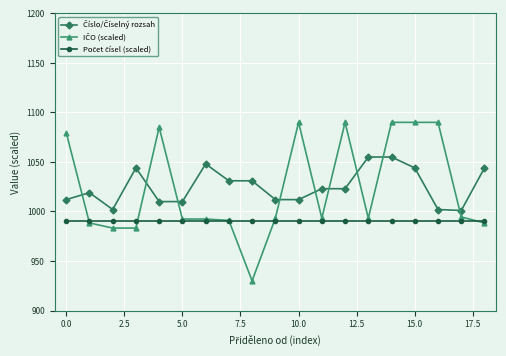

At how many categories does at least one series exceed 1006?

17